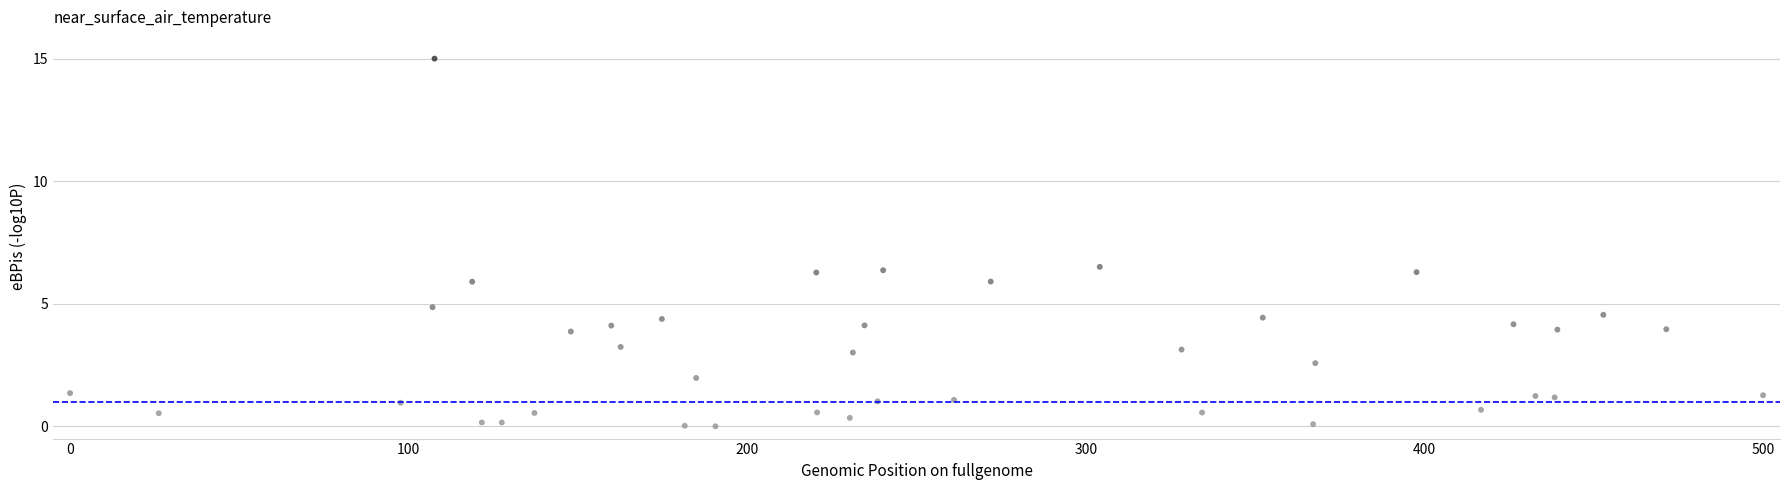

What is the range of X values (max minus min)?

500.0